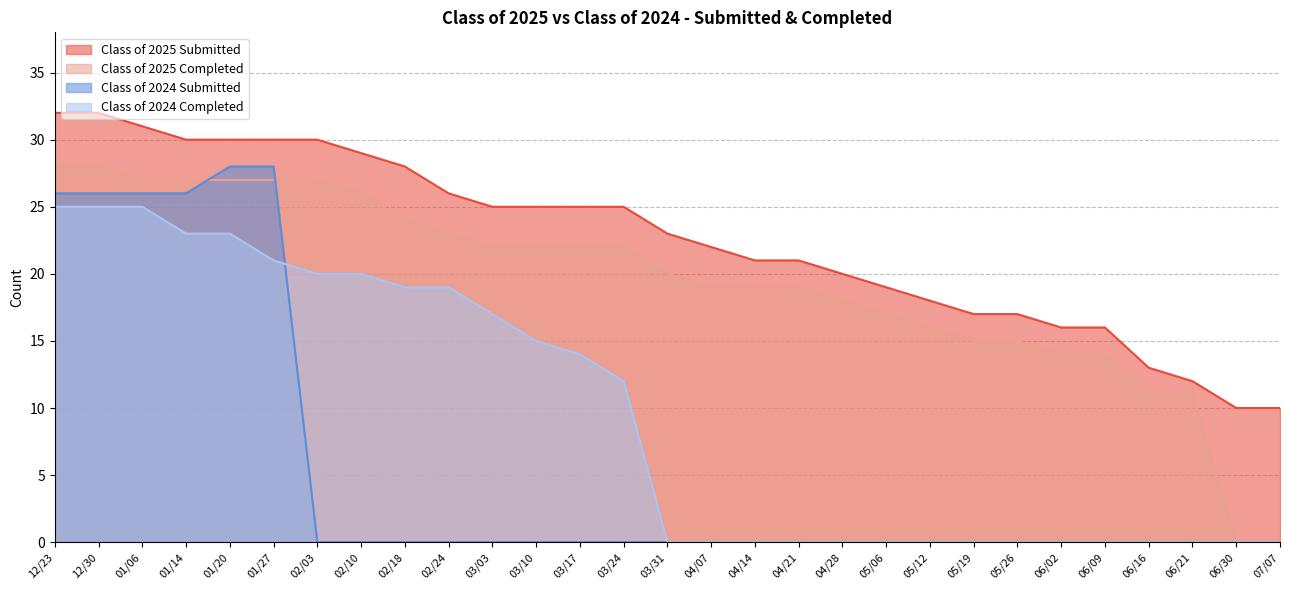

True or false: Class of 2025 Completed and Class of 2024 Completed cross at least once.

False